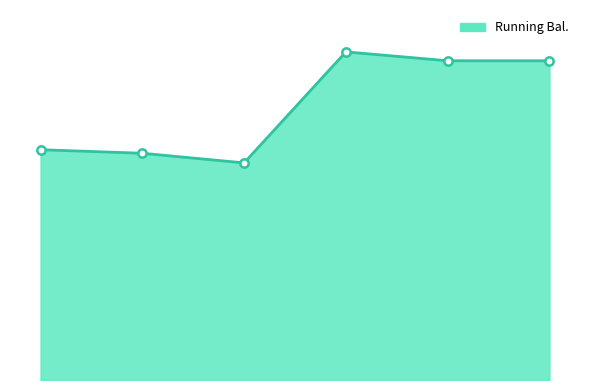

Reading left to right, what are all the values shown in this chart?

10/15/2019=1556.0	10/17/2019=1532.0	10/18/2019=1467.0	10/20/2019=2217.0	10/25/2019=2157.0	10/31/2019=2157.0